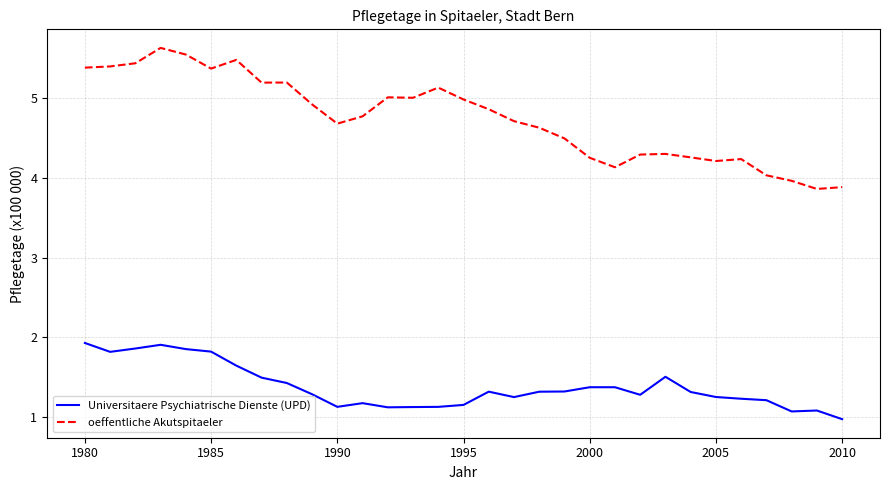

Which series has the largest total across all categories?

oeffentliche Akutspitaeler